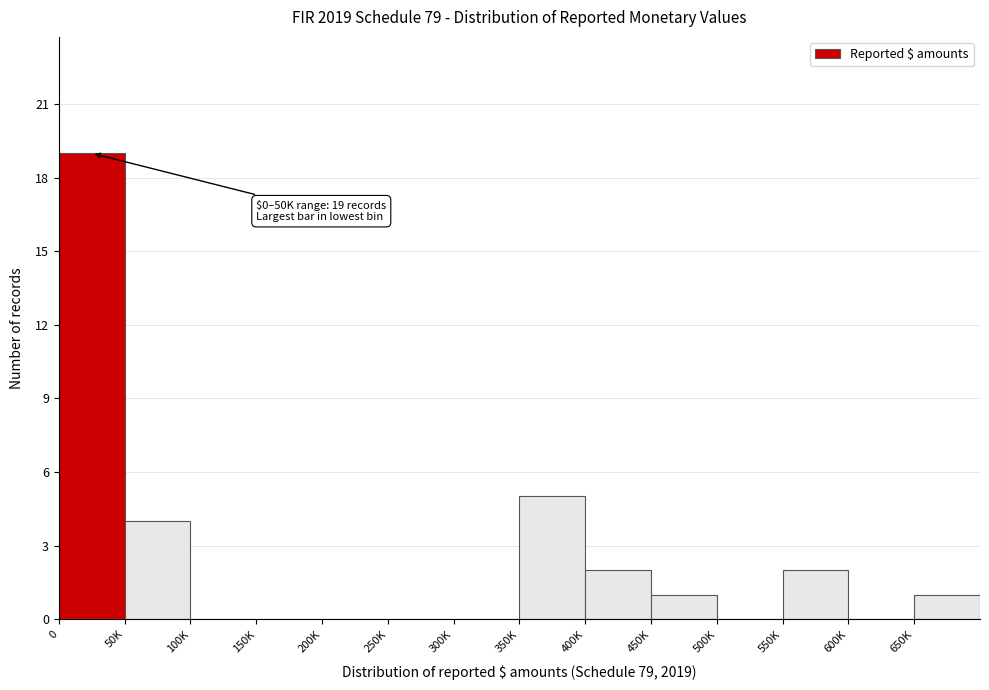

Reading right to left, extract all data points from this chart.

650K=1	600K=0	550K=2	500K=0	450K=1	400K=2	350K=5	300K=0	250K=0	200K=0	150K=0	100K=0	50K=4	0=19